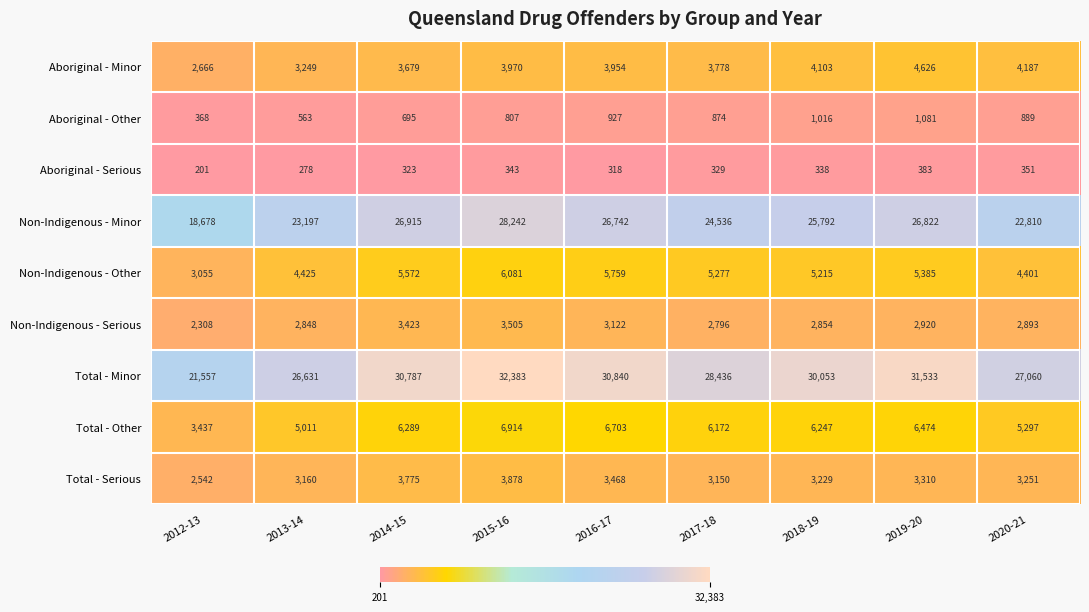

What is the sum of the Non-Indigenous - Minor values at 2018-19 and 2013-14?

48989